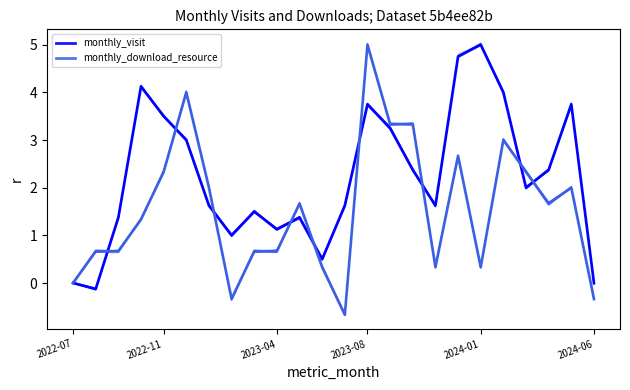

What is the difference between the second highest and second lowest values in the monthly_visit series?

4.8